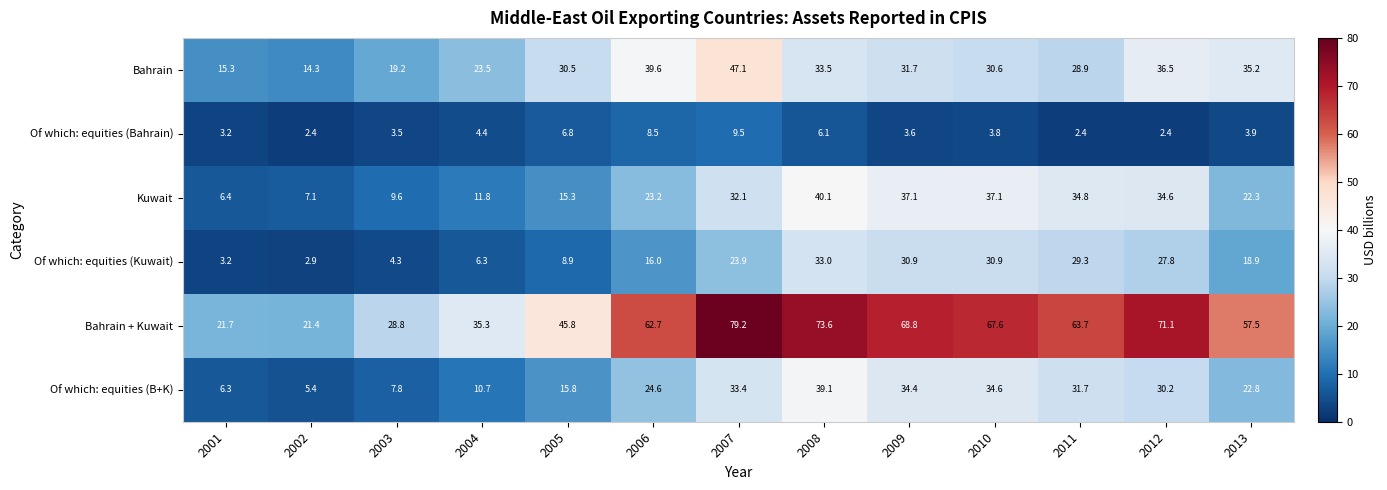

How many values in the Bahrain + Kuwait series exceed 62?

7